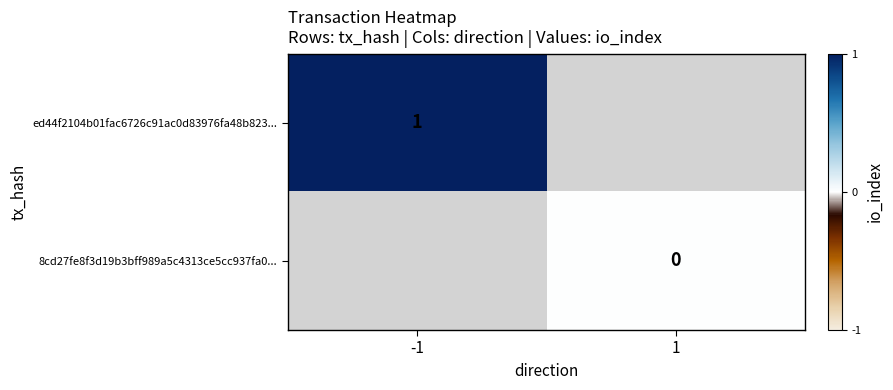

At how many categories does at least one series exceed 0?

1